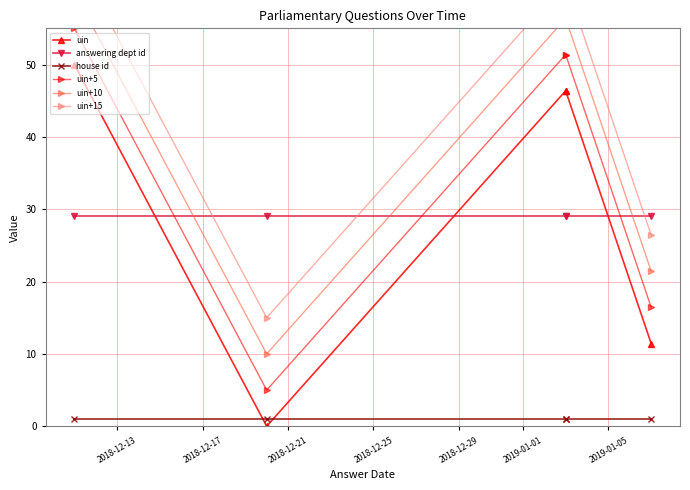

Reading left to right, transcribe all the data shown in this chart.

uin: 50.0	0.0	46.4	46.4	11.4
answering dept id: 29.0	29.0	29.0	29.0	29.0
house id: 1.0	1.0	1.0	1.0	1.0
uin+5: 55.0	5.0	51.4	51.4	16.4
uin+10: 60.0	10.0	56.4	56.4	21.4
uin+15: 65.0	15.0	61.4	61.4	26.4